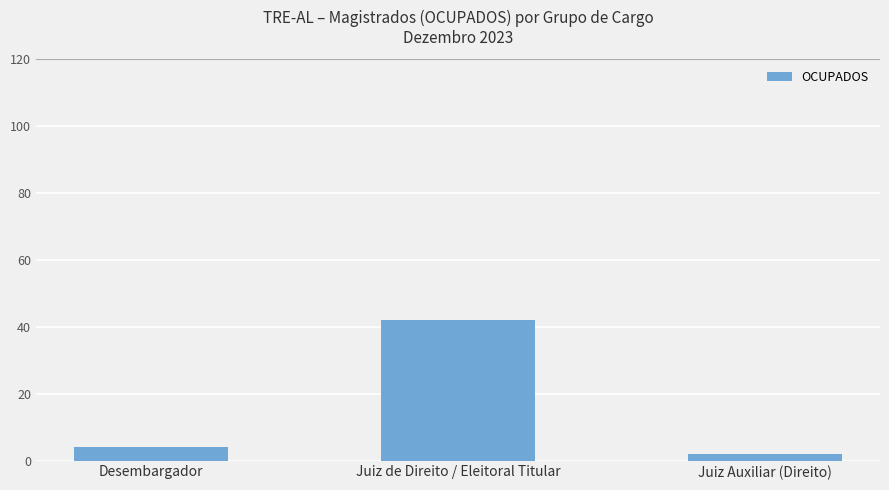

Approximately how many times larger is the value at Desembargador compared to Juiz de Direito / Eleitoral Titular?

0.1